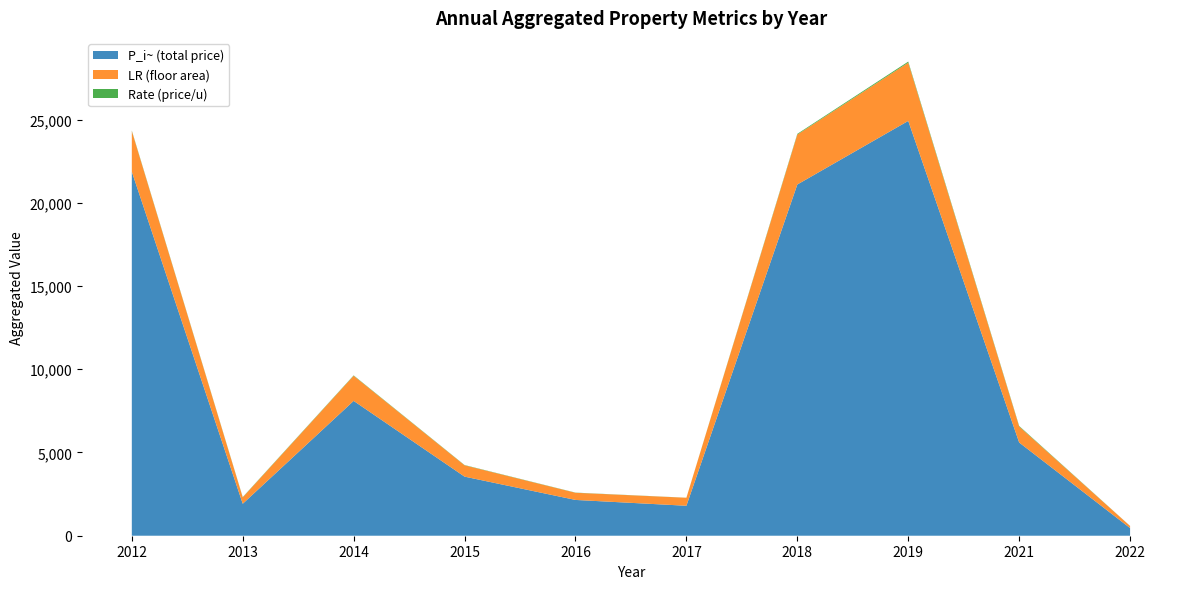

At which category is the sum across all series the highest?

2019